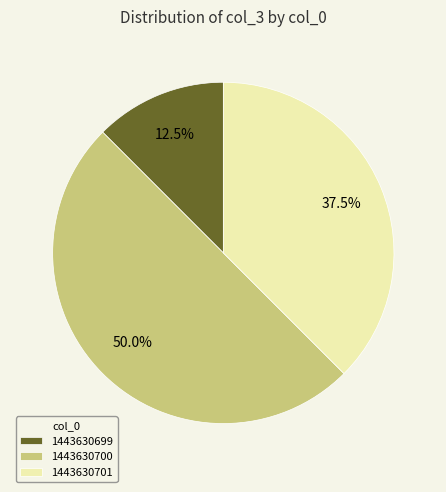

Which slice represents more than half of the pie?

1443630700